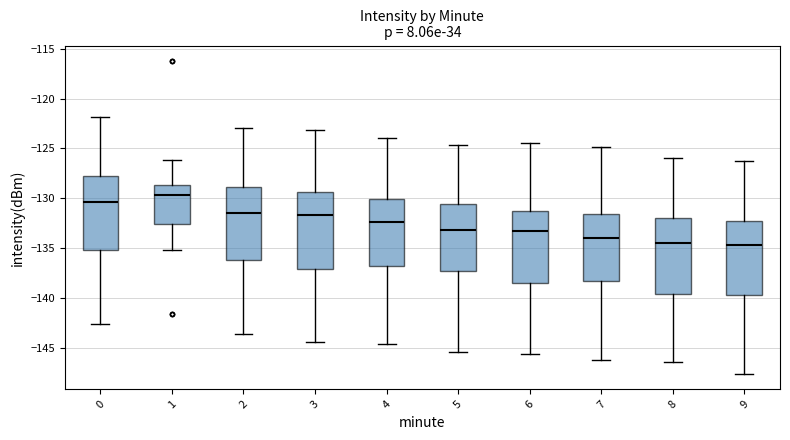

Where does the lower whisker of the box at x = 2 end on the y-axis? The values are not printed on the chart, so give them approximately, as read against the axis.

-143.5